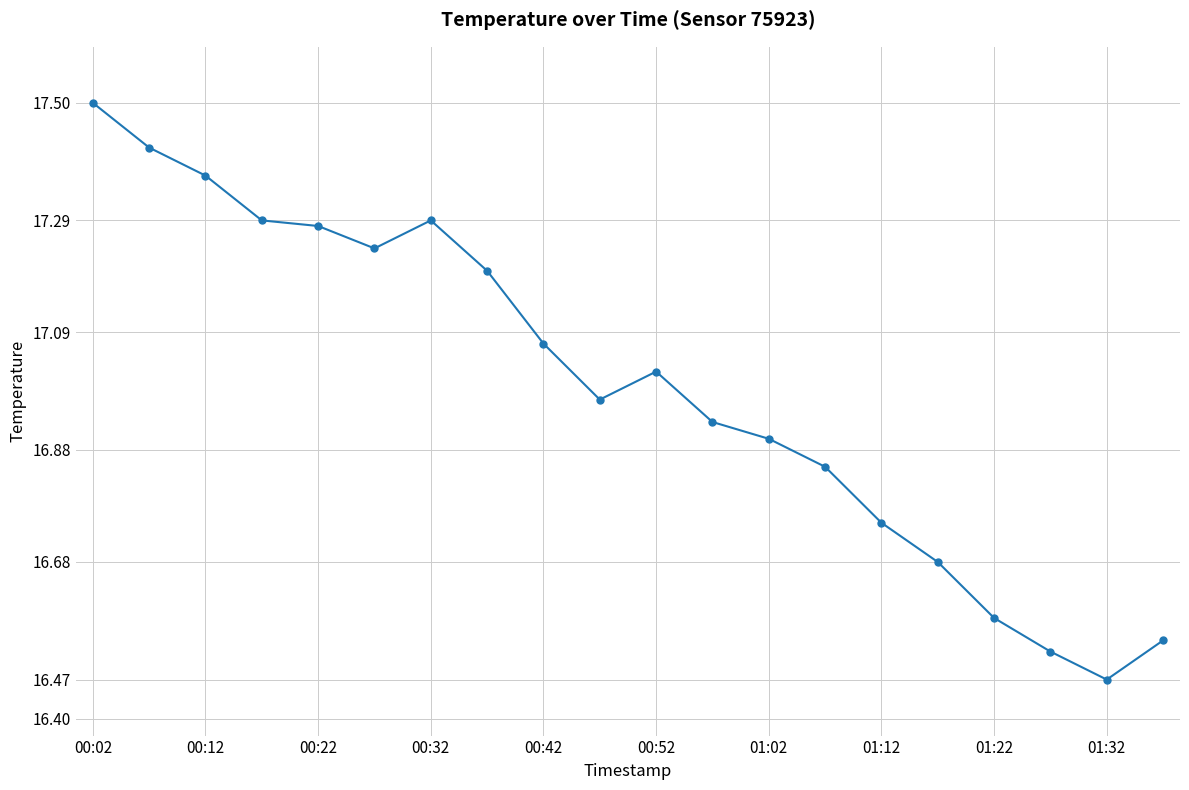

What is the difference between the second highest and second lowest values?

0.9